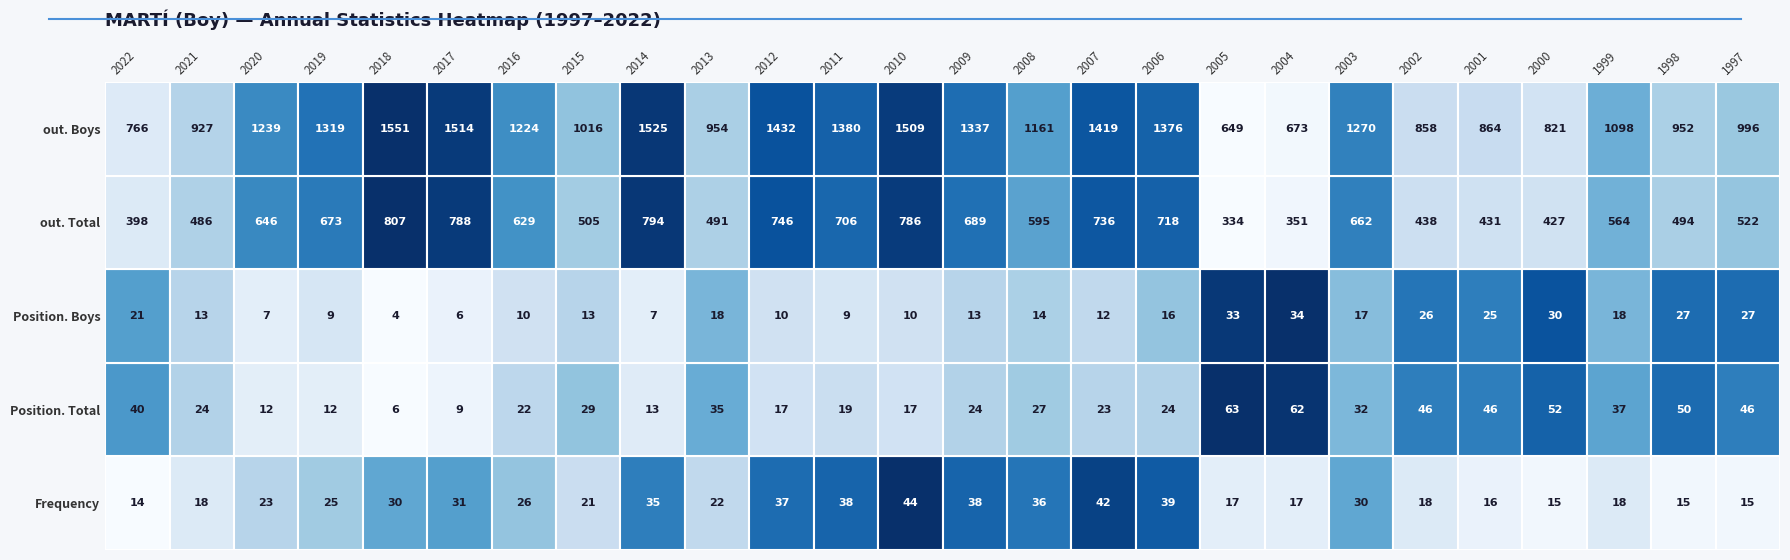

What is the difference between the out. Total values at 1998 and 2010?

292